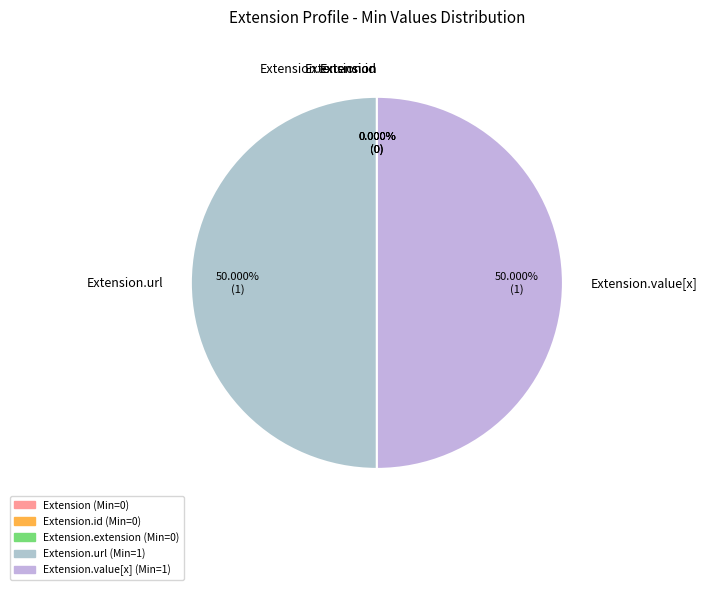

Is there any slice that represents more than half of the pie?

No